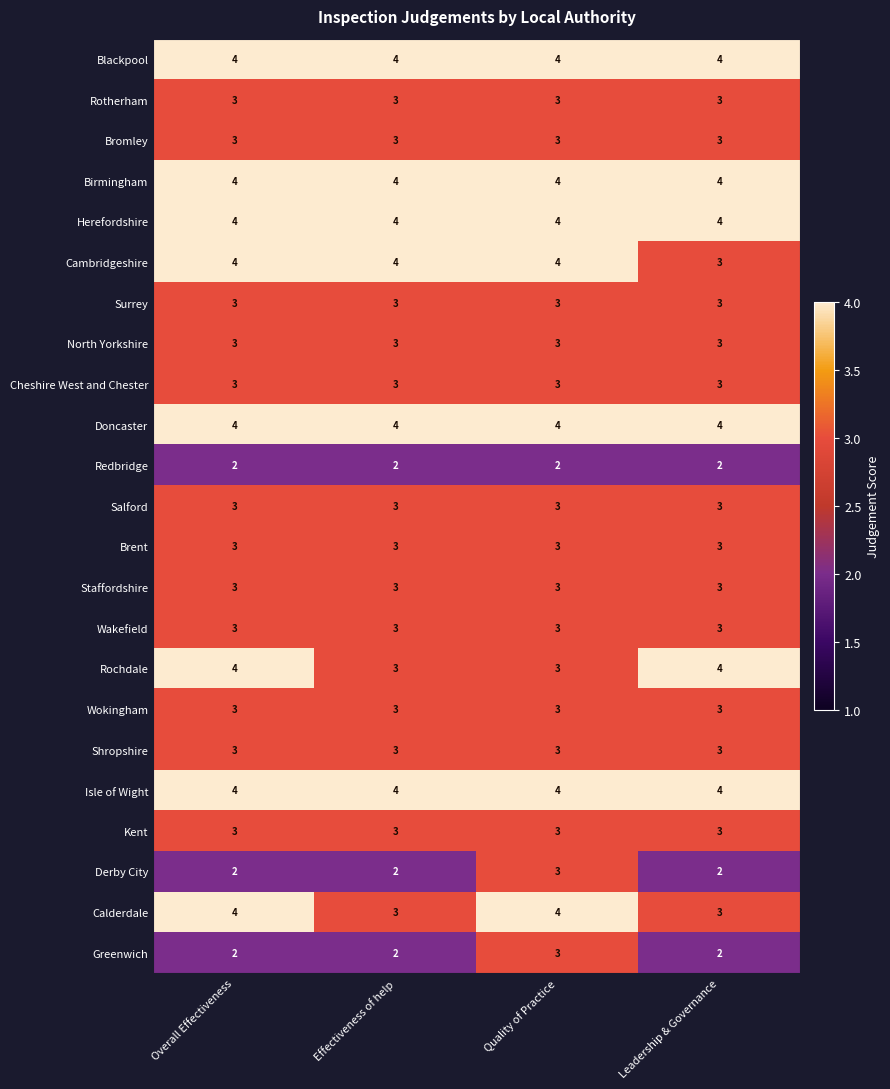

What is the maximum value shown in the chart?

4